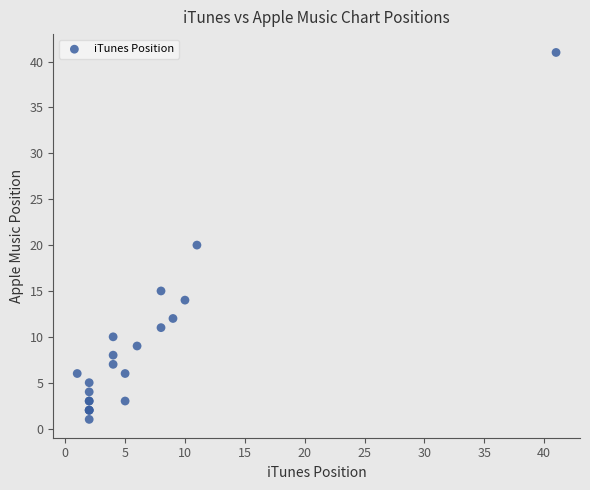

What Y value in the scatter plot is closest to 21?

20